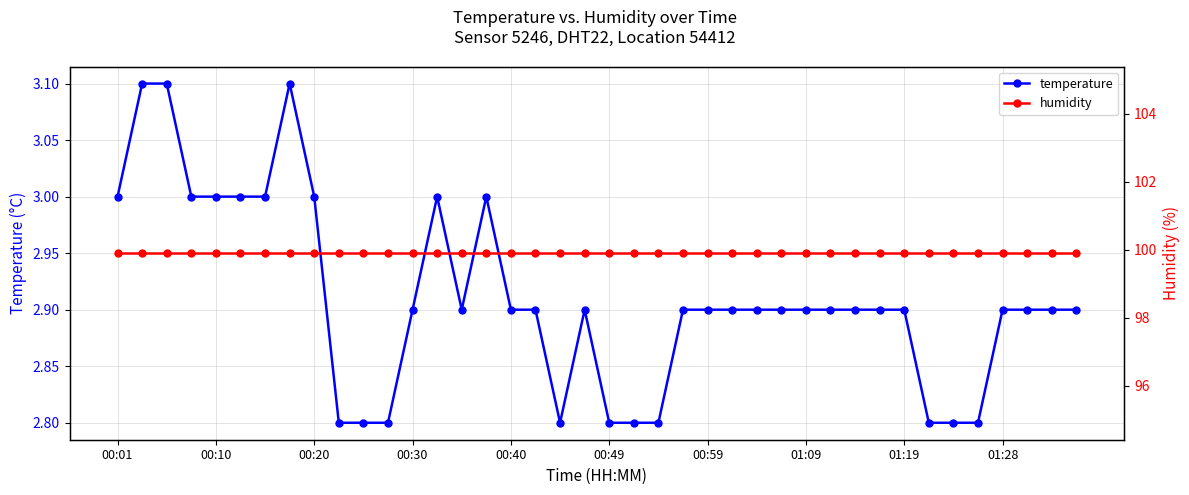

What is the highest value of the humidity series?

99.9